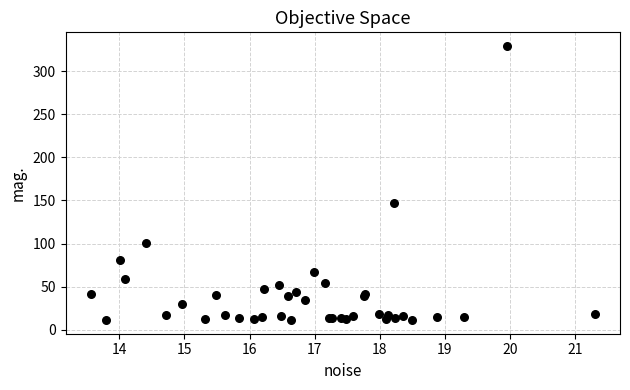

What Y value in the scatter plot is closest to 170?

146.6